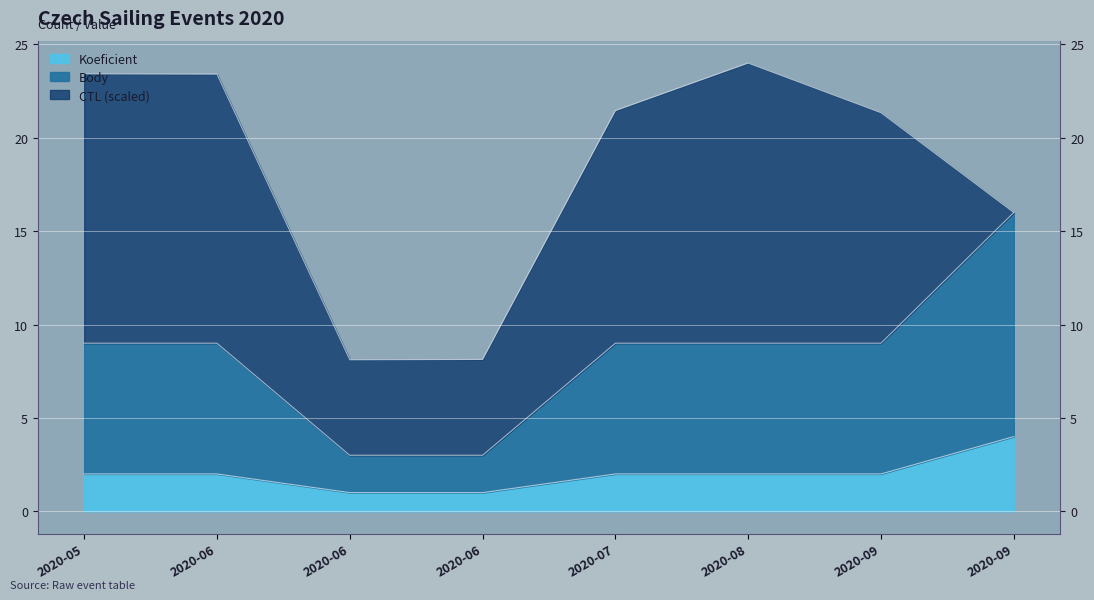

What is the difference between the Koeficient values at 2020-05 and 2020-09?

2